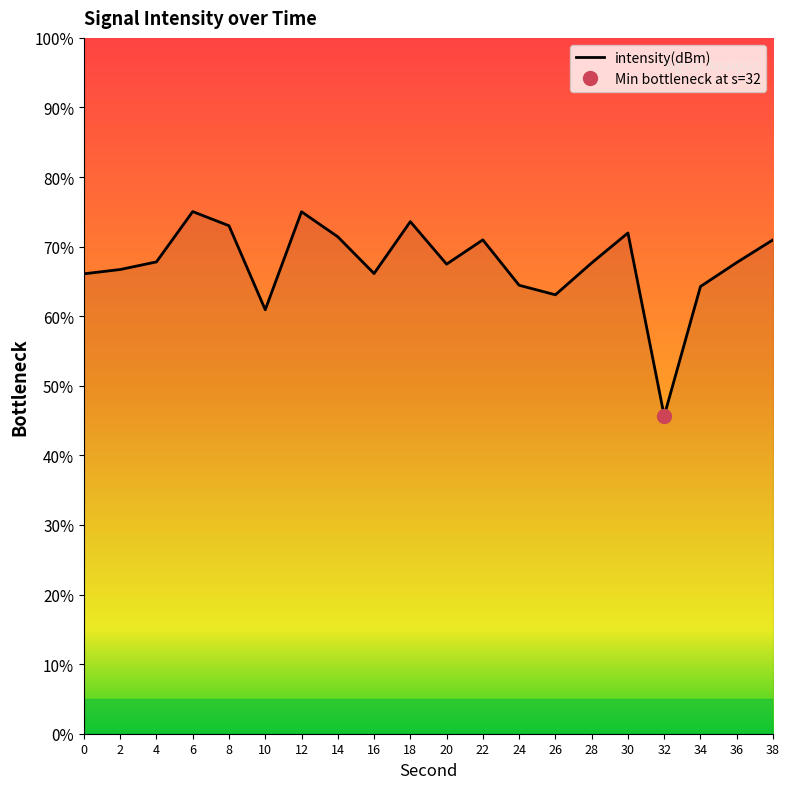

What is the value of the 20th point from the left?

71.0